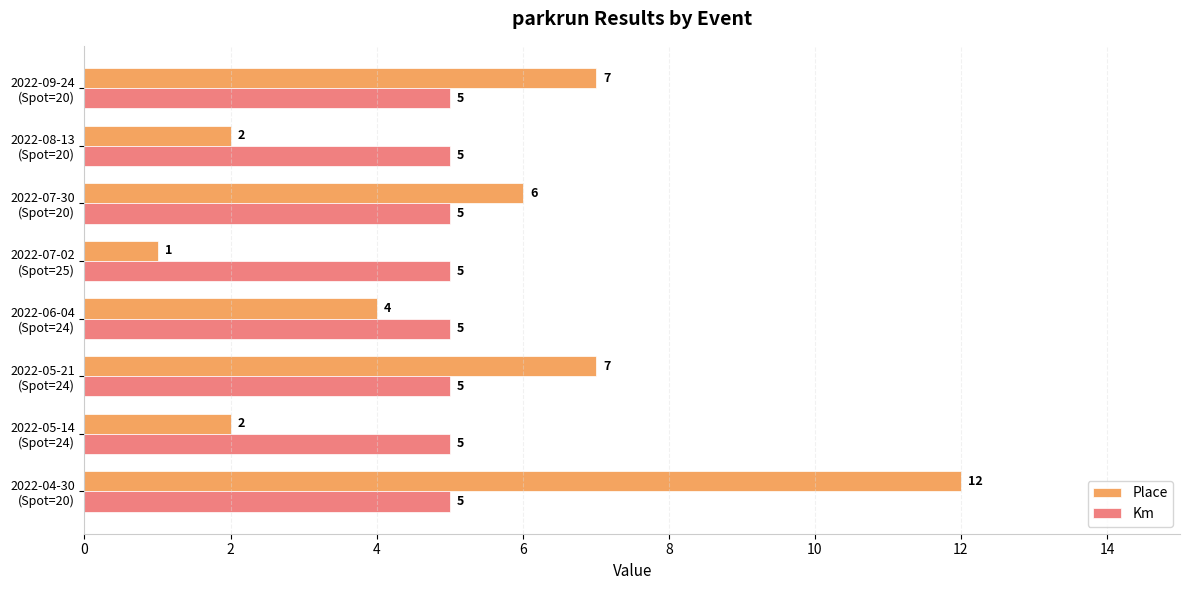

How many series are shown in this chart?

2